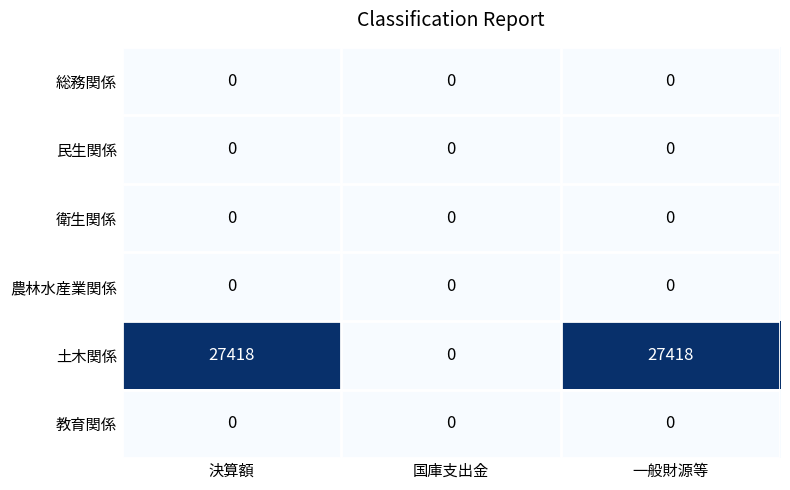

The 総務関係 series shows 0 at 国庫支出金. True or false?

True